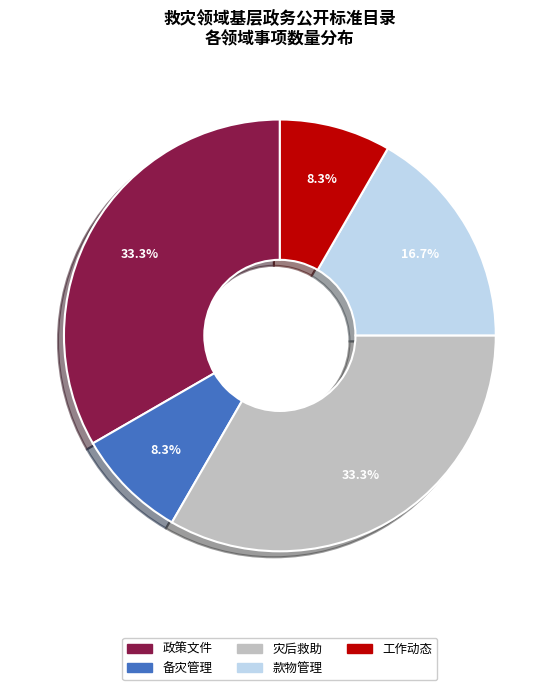

Is there any slice that represents more than half of the pie?

No